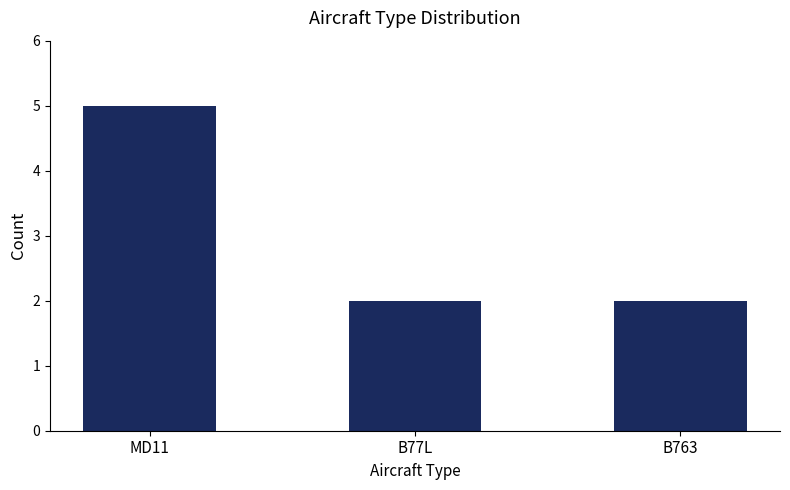

Count the values in the range 2 to 5.

3